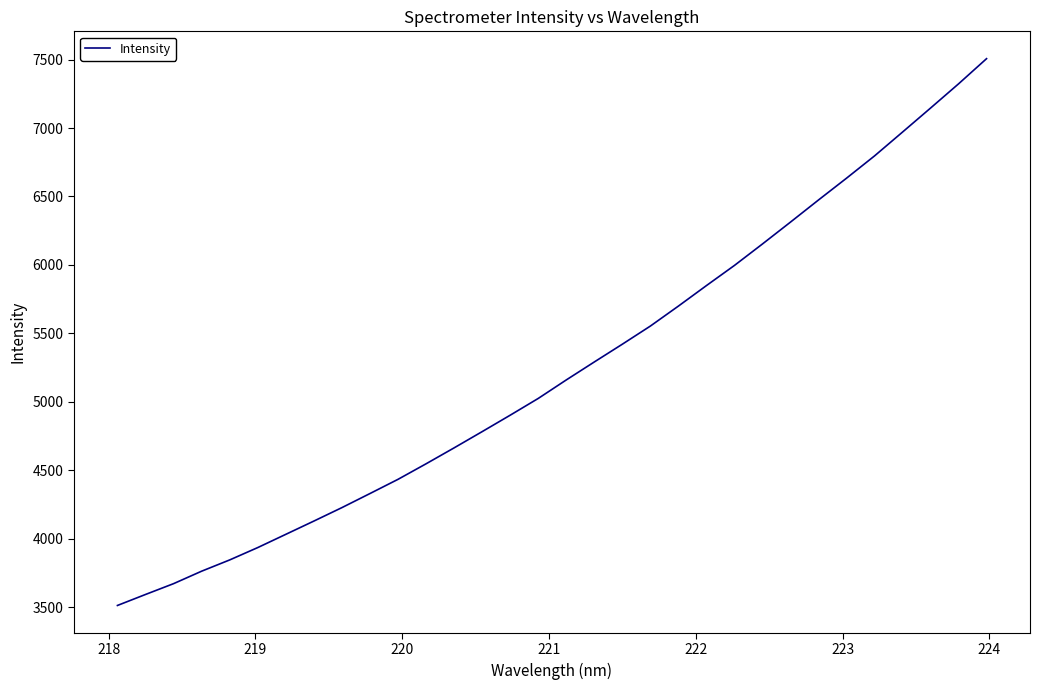

What is the smallest value displayed?

3511.3